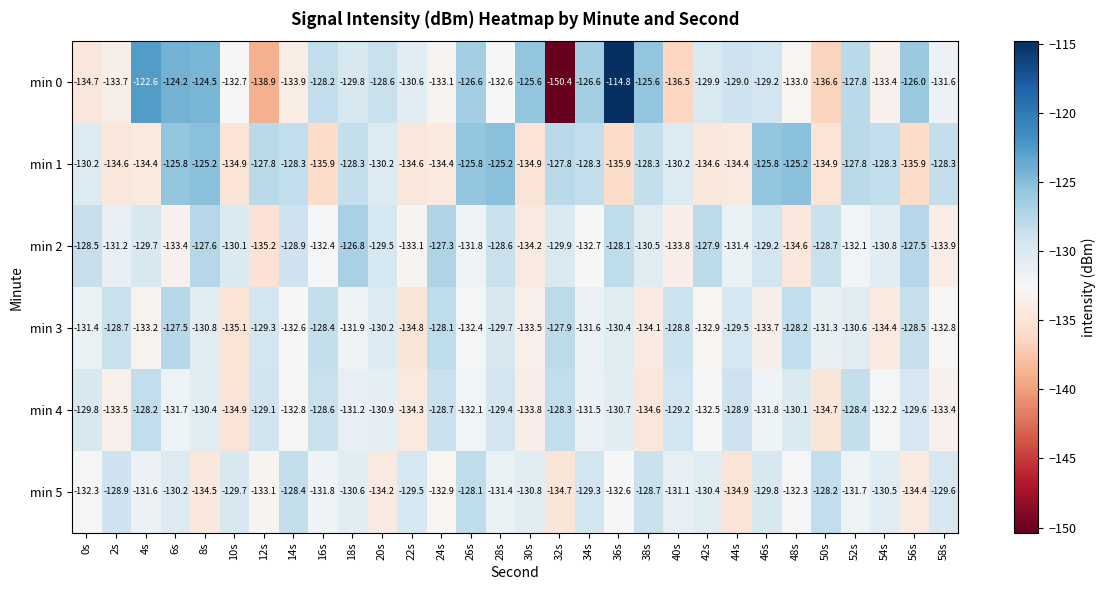

Which series changed the most between 4s and 36s?

min 0